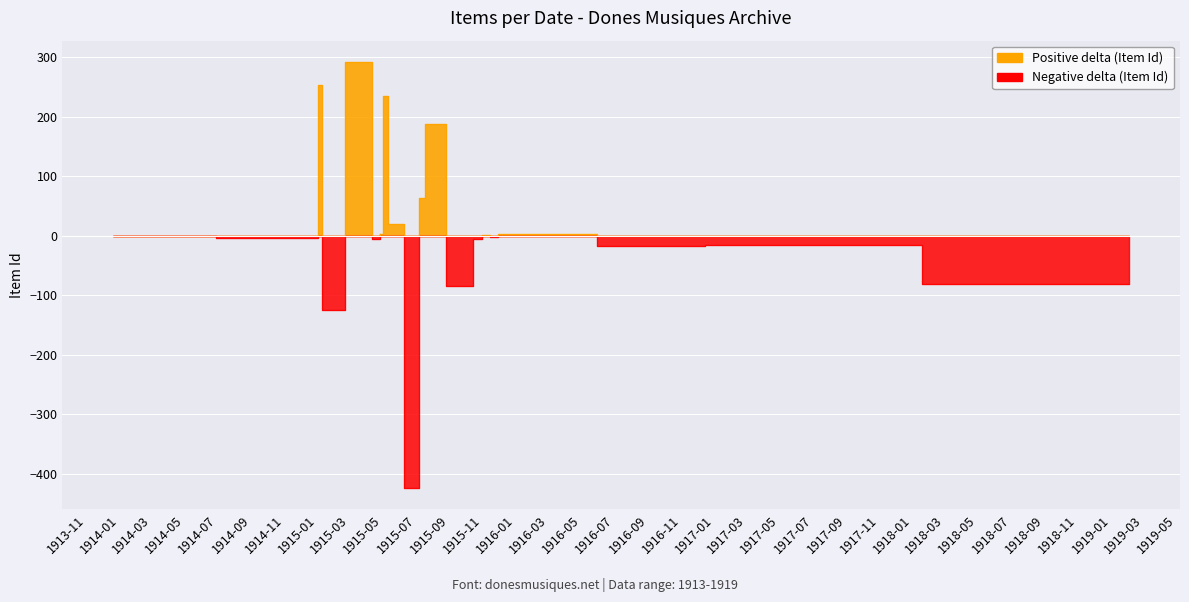

What is the sum of all values?

16408